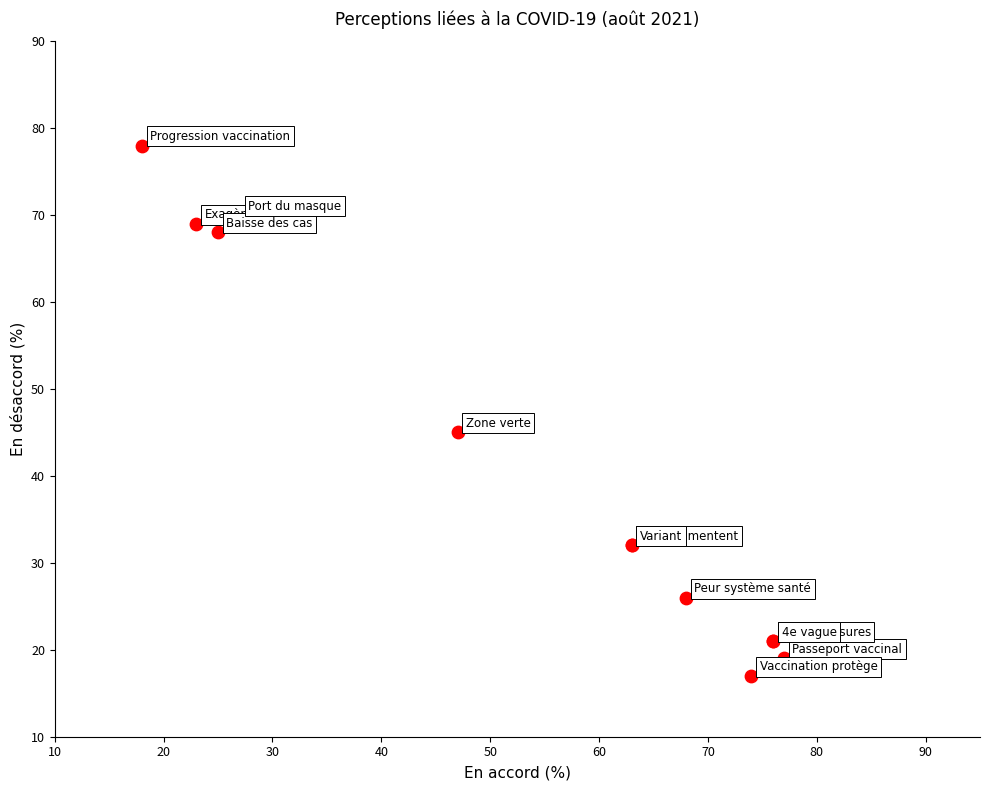

What Y value in the scatter plot is closest to 47?

45